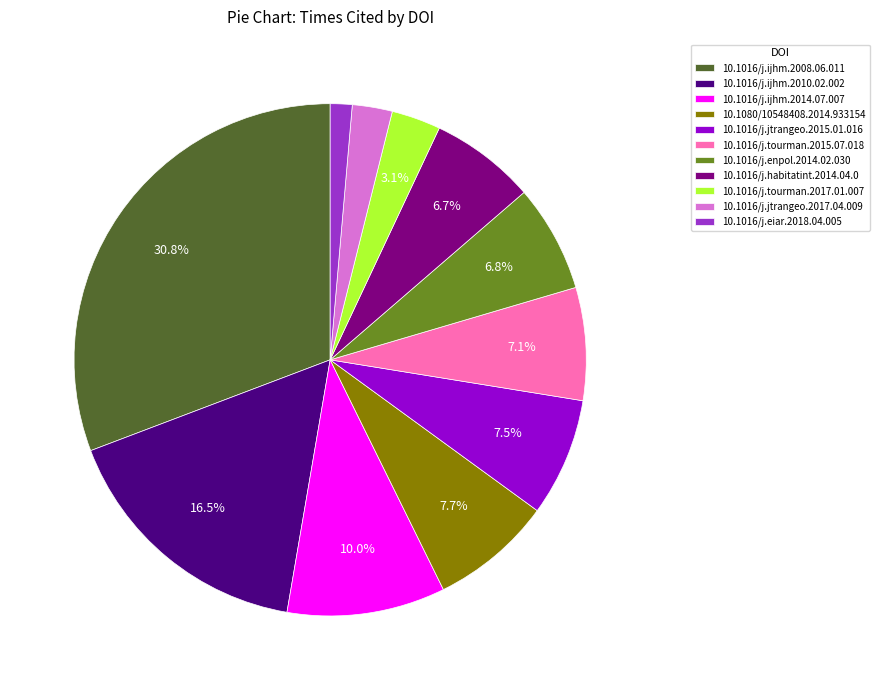

Which category has the smallest portion of the pie?

10.1016/j.eiar.2018.04.005